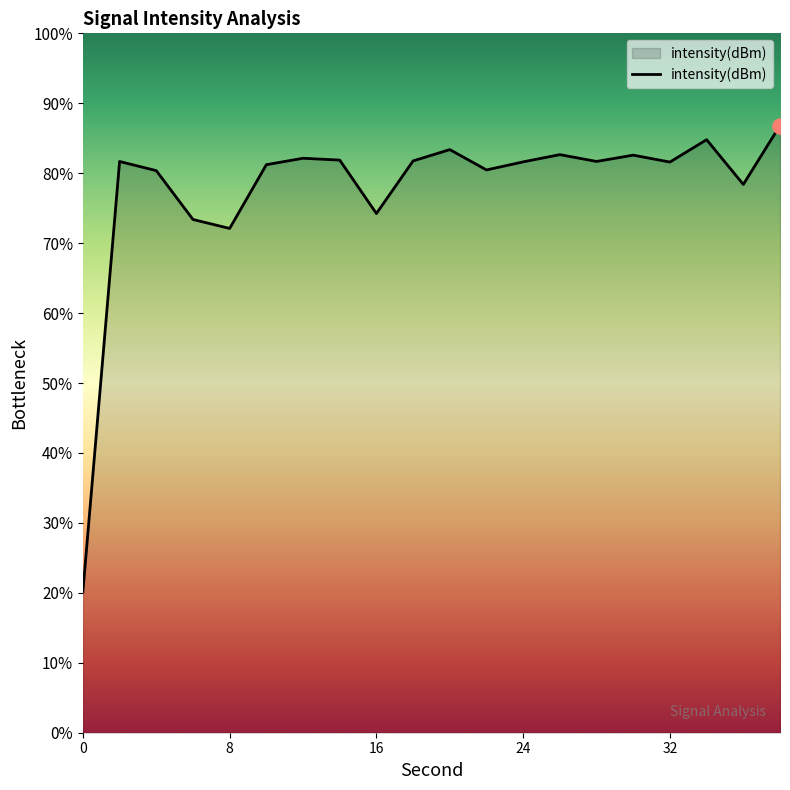

What is the maximum value shown in the chart?

86.8